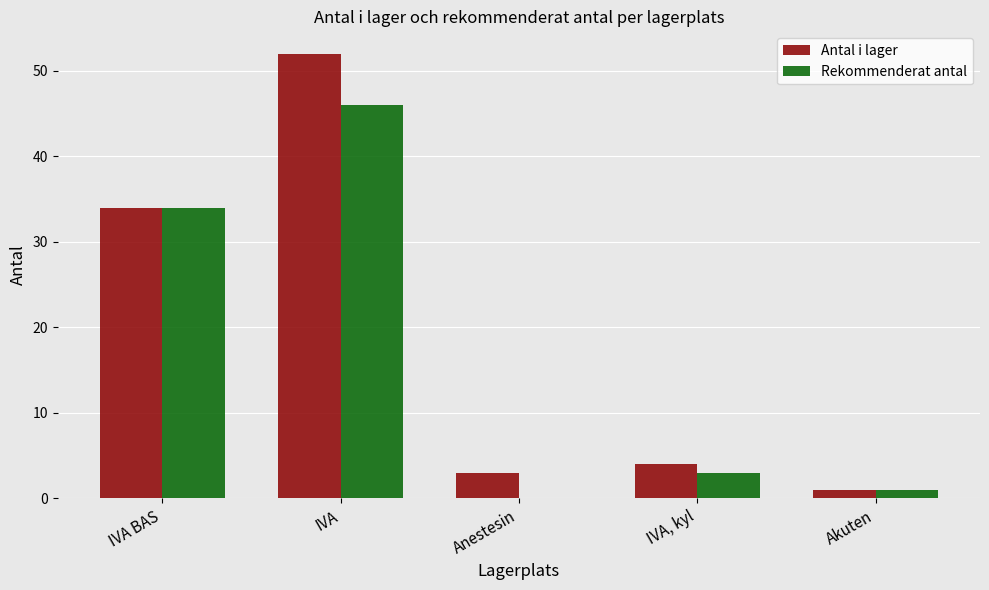

What is the approximate value of Antal i lager at IVA, kyl?

4